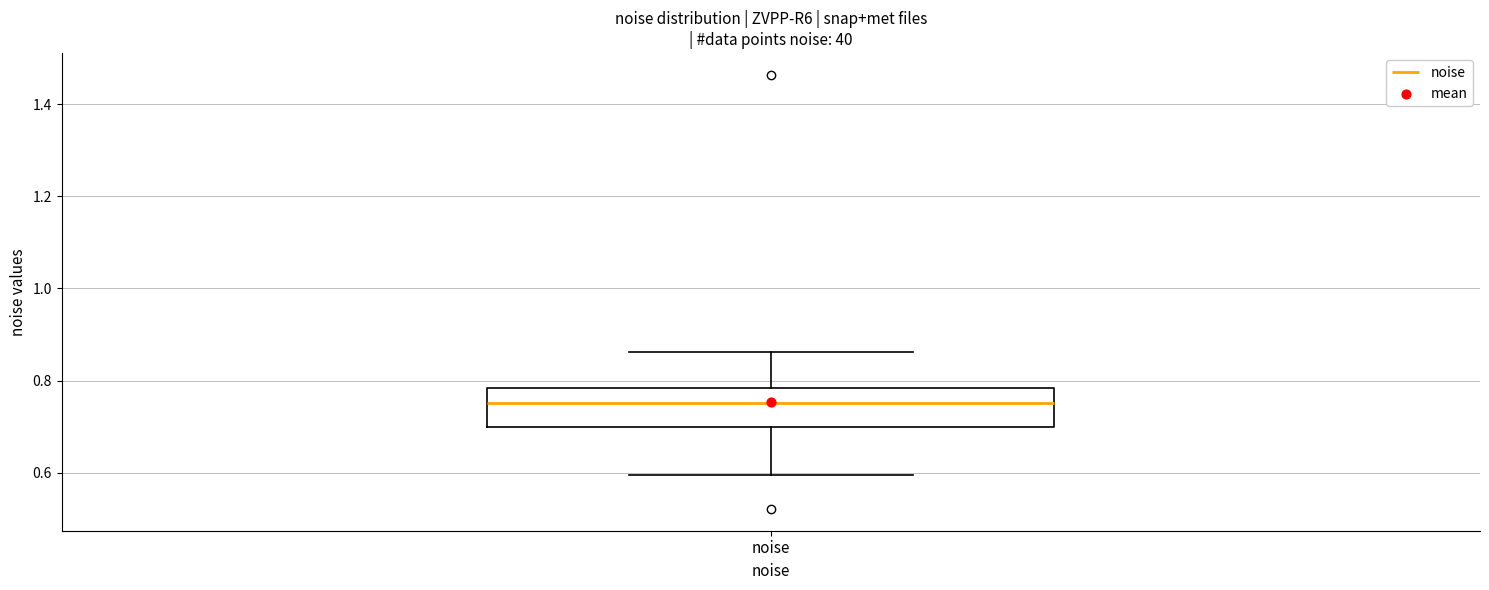

Transcribe this box plot: give where the median line is, the range the box spans, and where the two whiskers end, as read against the y-axis. The values are not printed on the chart, so give them approximately, as read against the axis.

median 0.76, box 0.70 to 0.78, whiskers 0.60 to 0.86